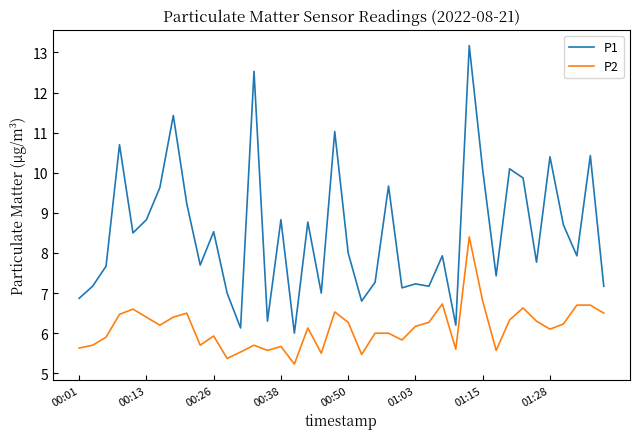

What is the difference between the maximum and second lowest values in the P2 series?

3.0